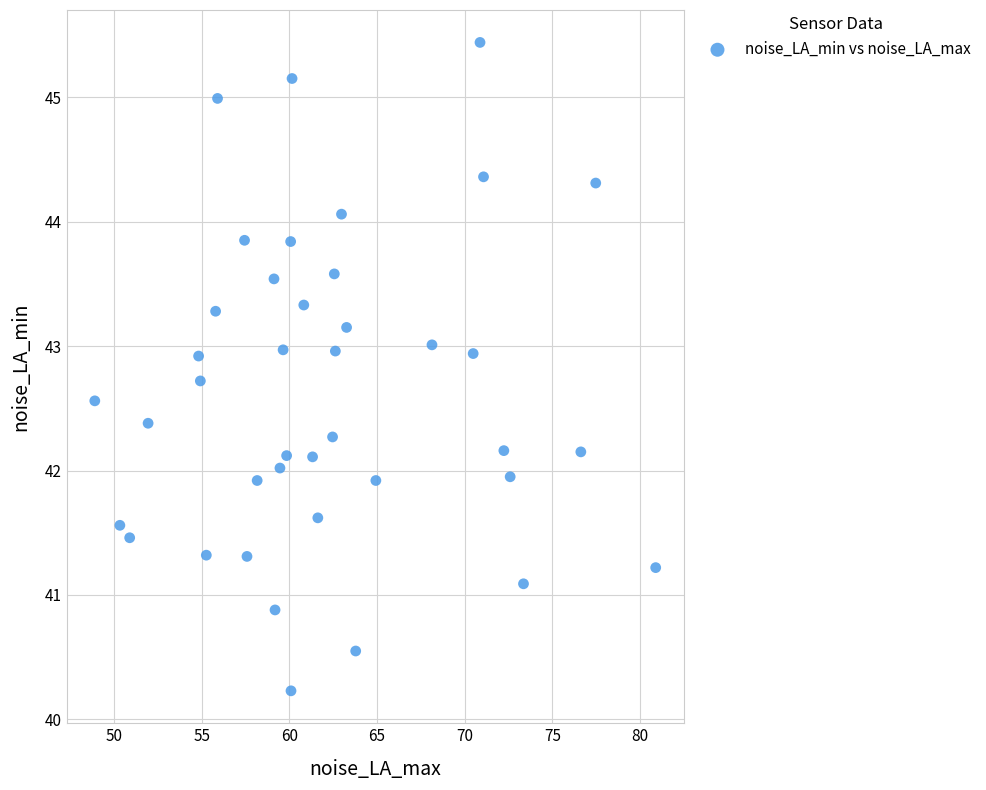

What is the range of X values (max minus min)?

32.0